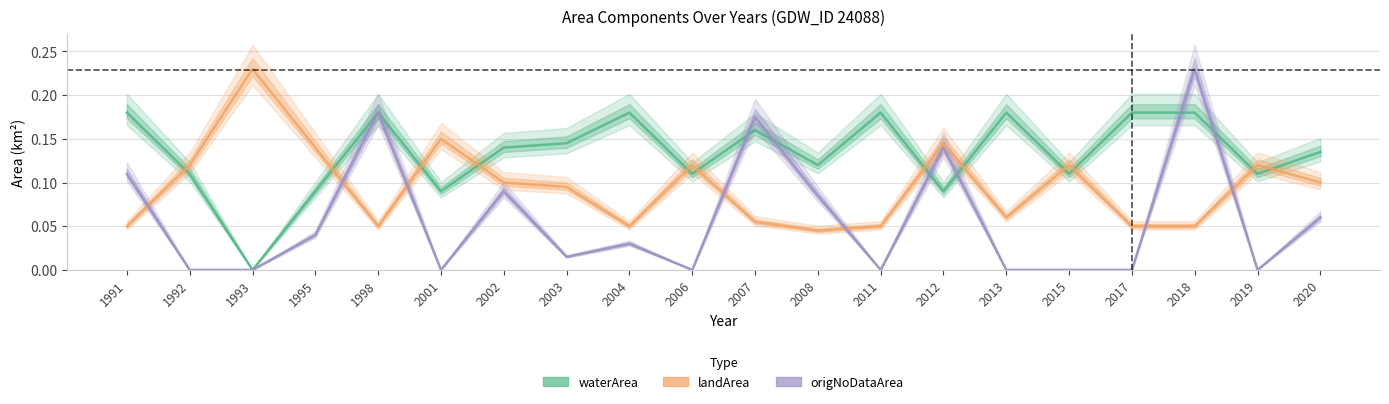

Which series has the widest spread of values?

origNoDataArea